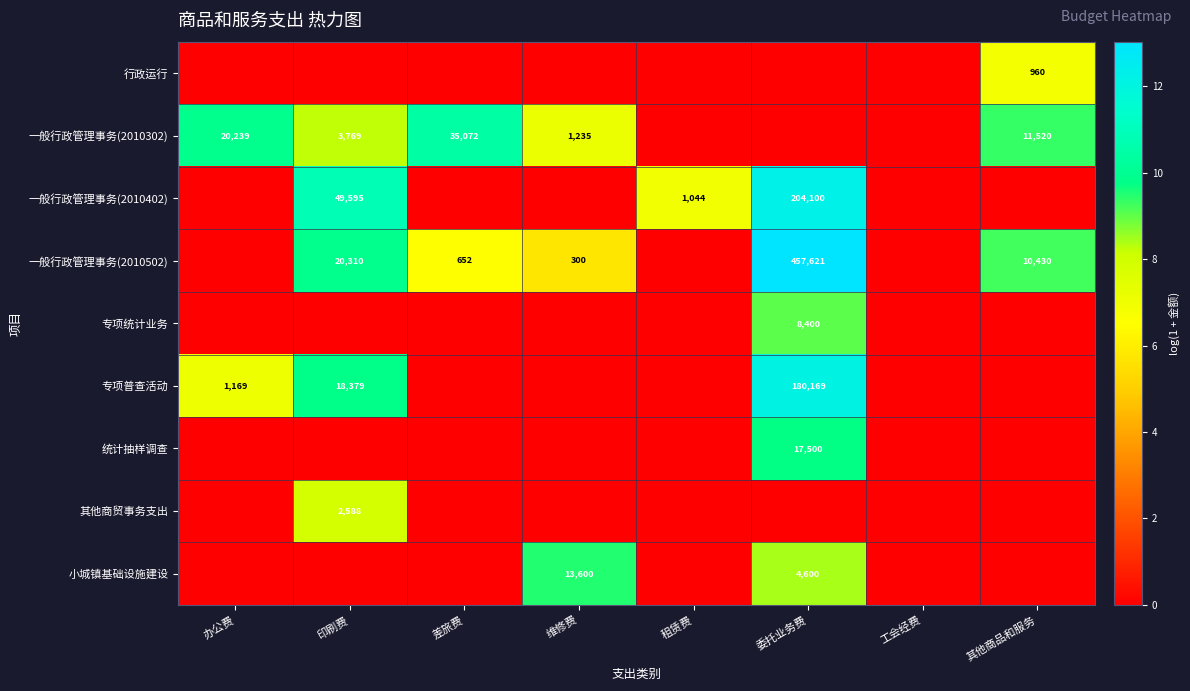

At how many categories does at least one series exceed 11?

1